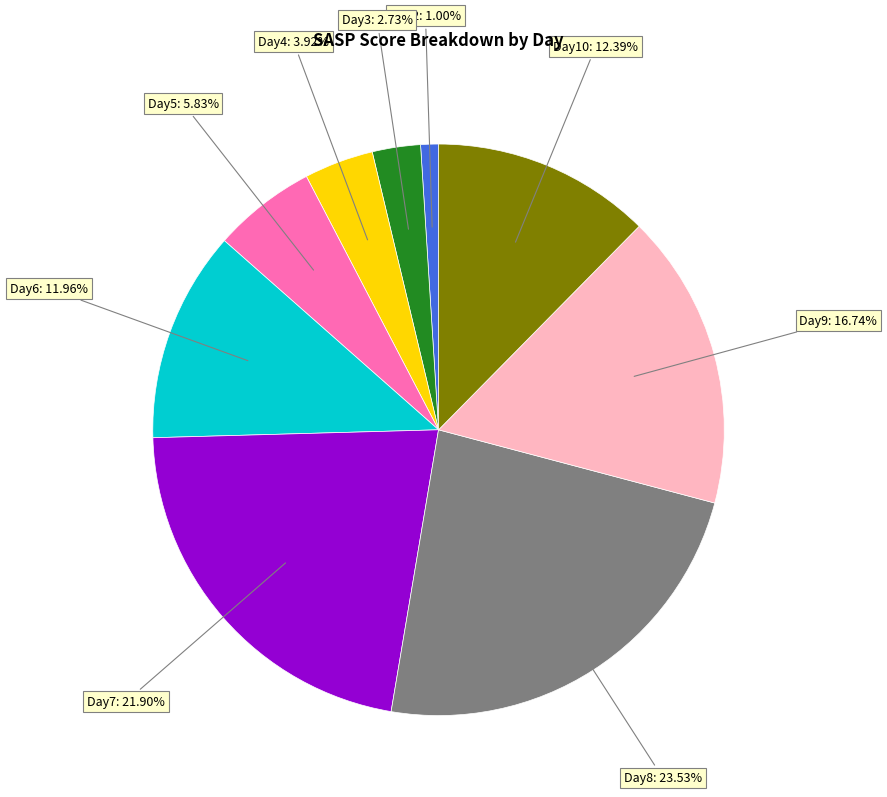

Do Day8 and Day5 together represent more than half of the pie?

No